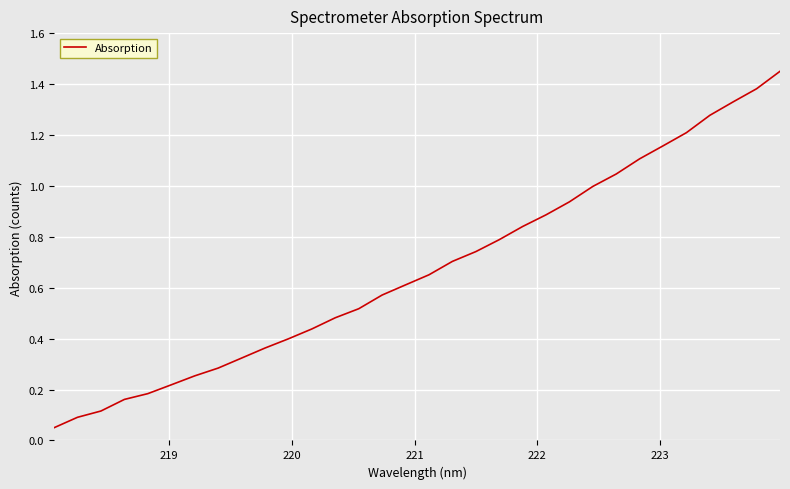

Reading left to right, transcribe all the data shown in this chart.

0.1	0.1	0.1	0.2	0.2	0.2	0.3	0.3	0.3	0.4	0.4	0.4	0.5	0.5	0.6	0.6	0.7	0.7	0.7	0.8	0.8	0.9	0.9	1.0	1.0	1.1	1.2	1.2	1.3	1.3	1.4	1.4